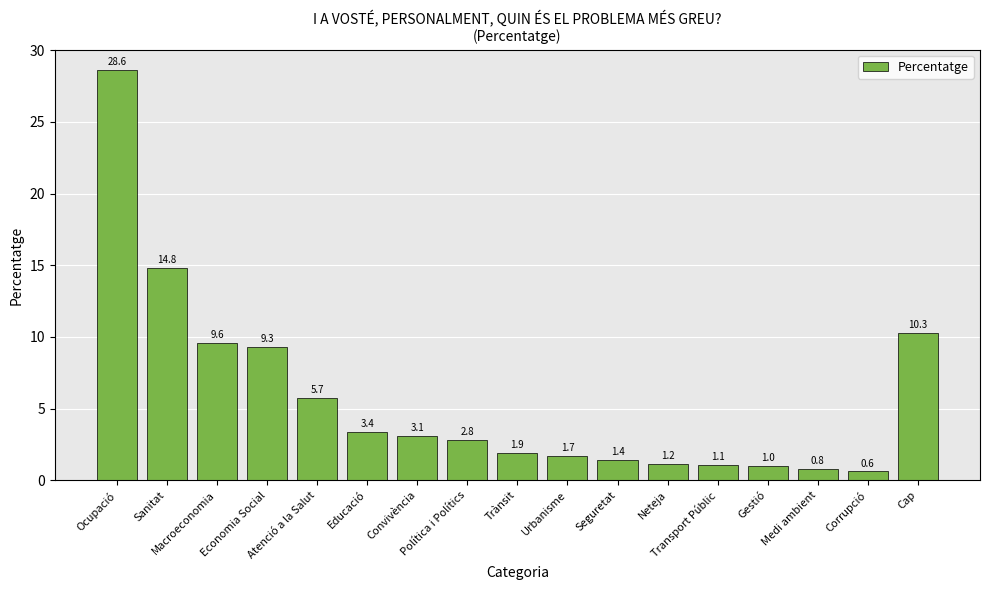

What value does the data have at Política i Polítics?

2.8